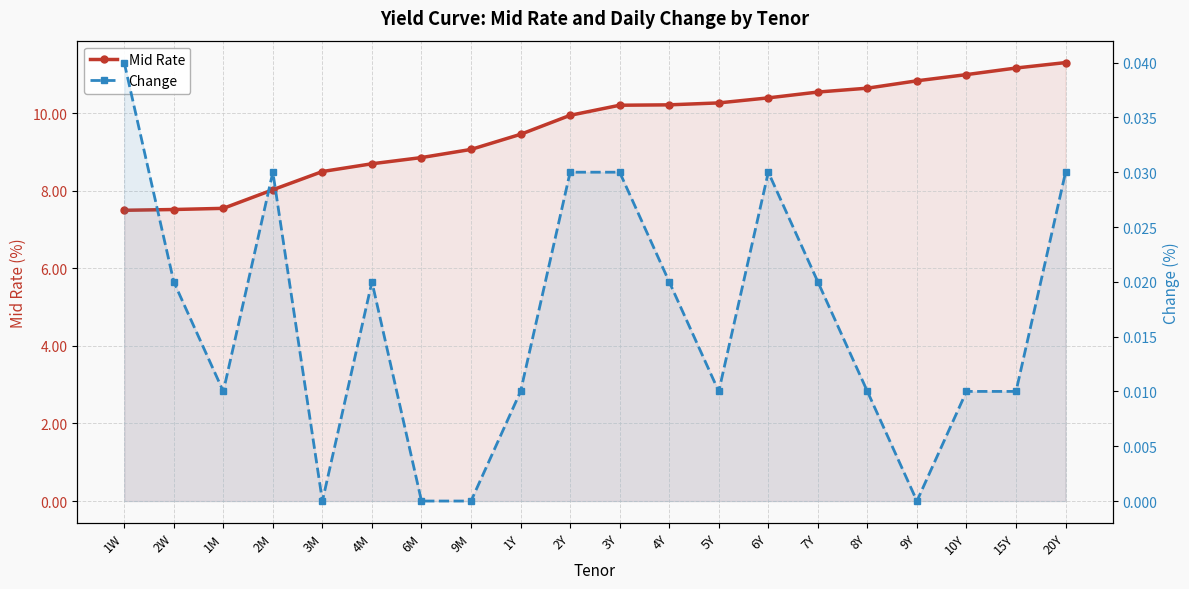

At how many categories does at least one series exceed 4?

20